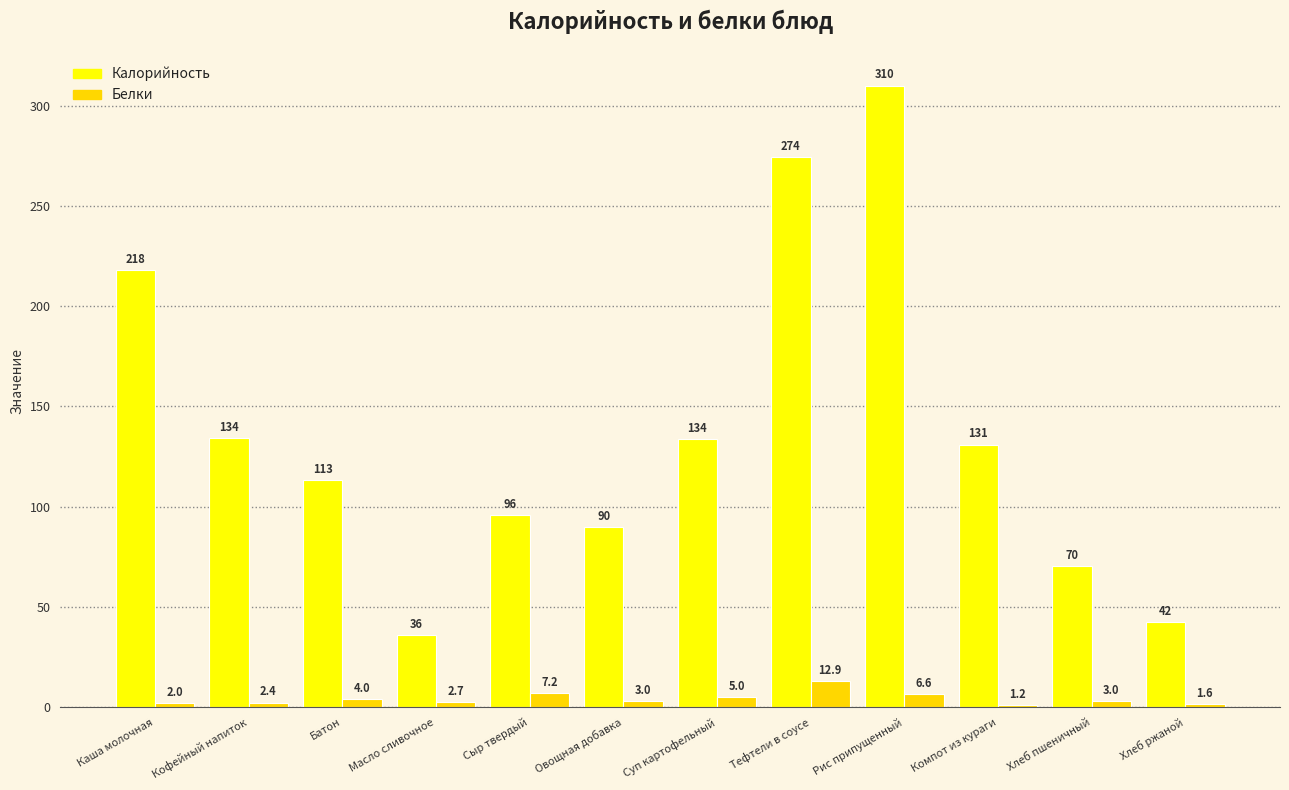

Which category has the highest value across all series?

Рис припущенный